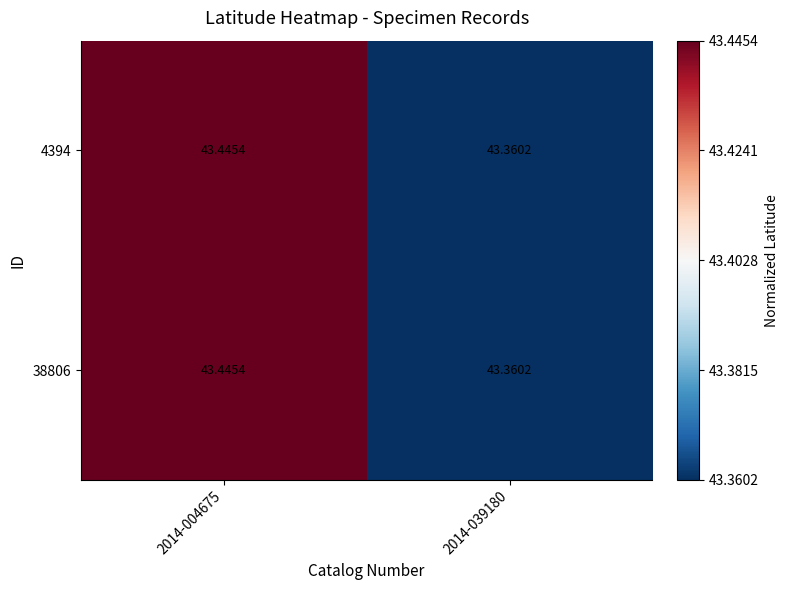

How many categories are shown in the chart?

2